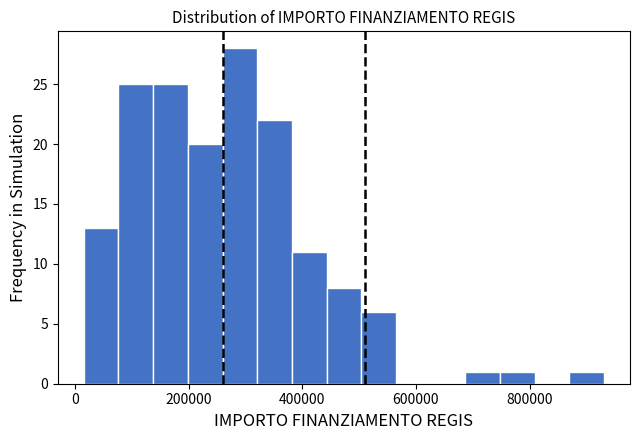

Read against the x-axis, roughly where is the centre of the tallest bar?

300000